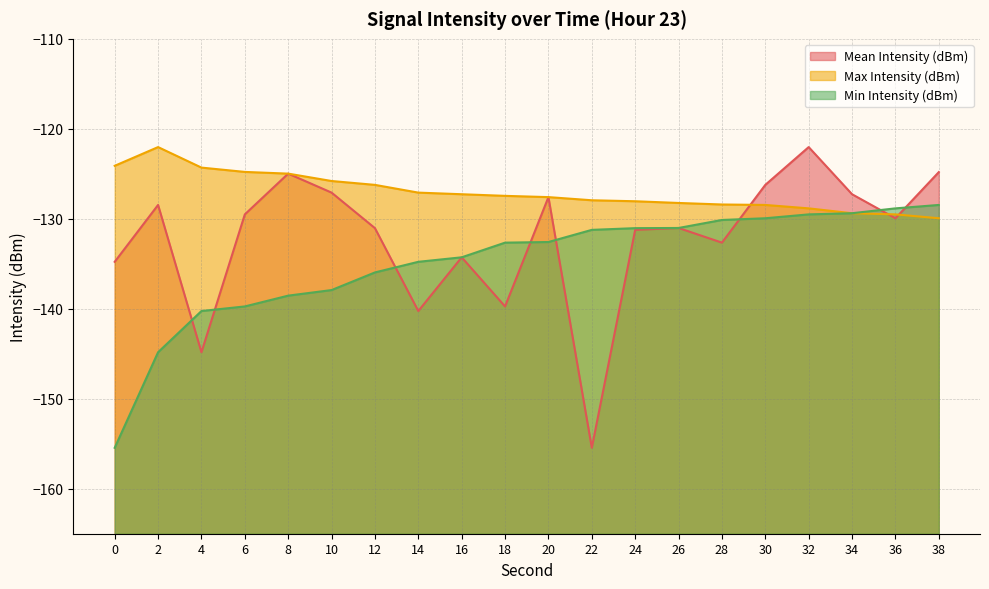

At which category is the sum across all series the highest?

32